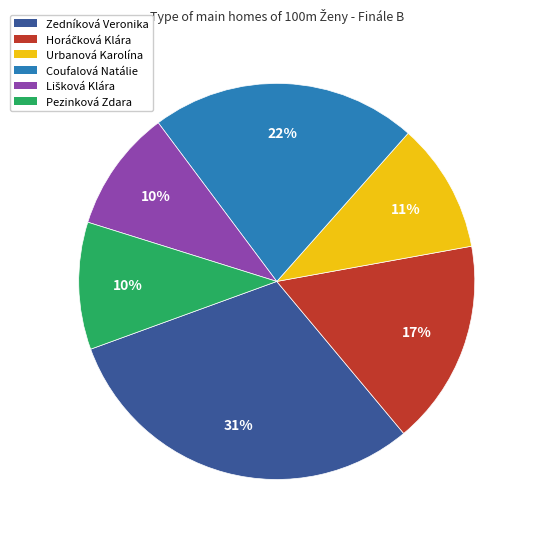

How many slices are in this pie chart?

6